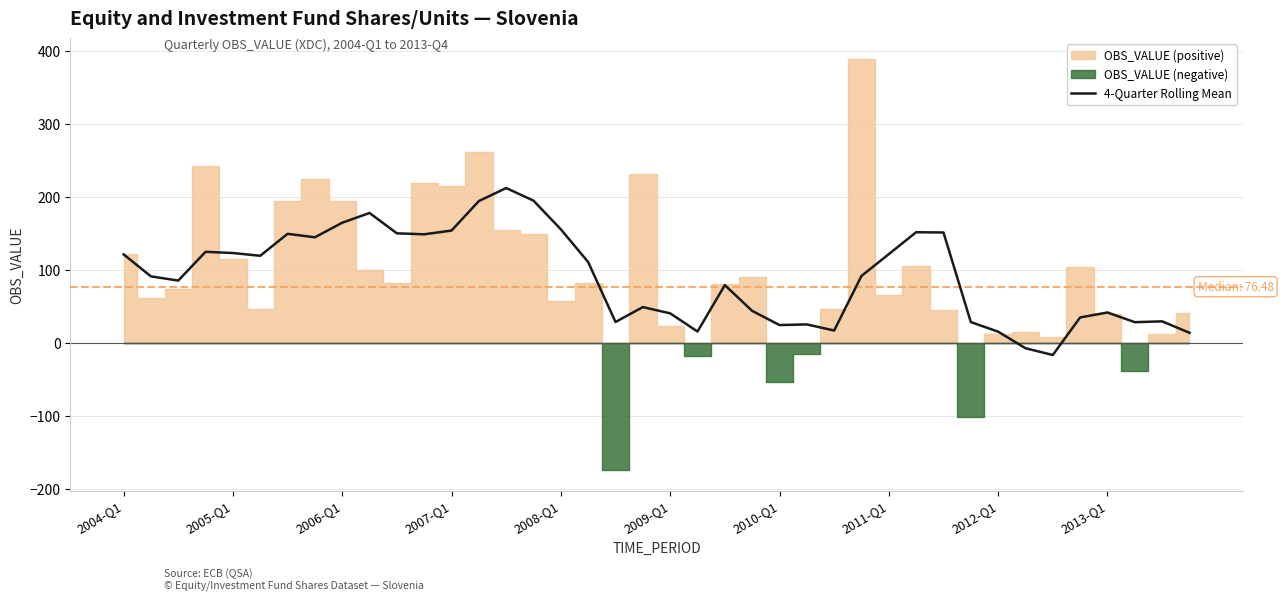

What is the difference between the maximum and minimum values?

228.8